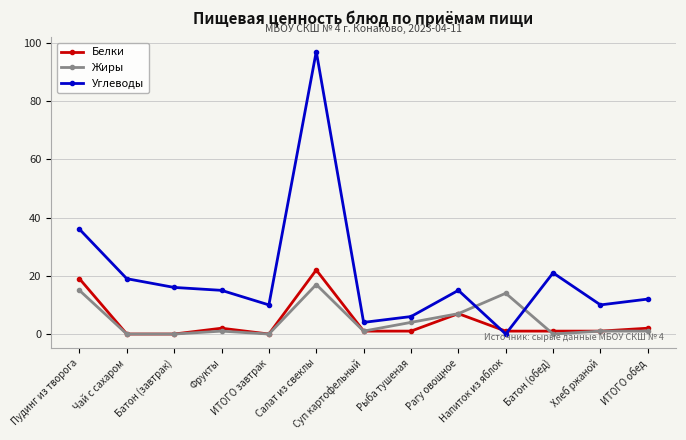

What is the maximum value shown in the chart?

97